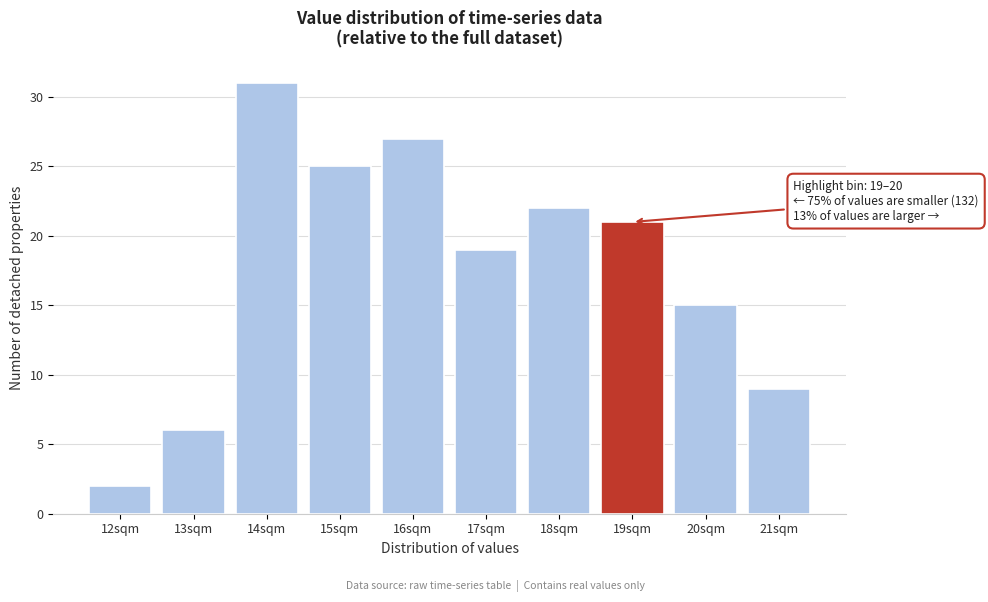

Reading left to right, transcribe all the data shown in this chart.

12sqm=2	13sqm=6	14sqm=31	15sqm=25	16sqm=27	17sqm=19	18sqm=22	19sqm=21	20sqm=15	21sqm=9